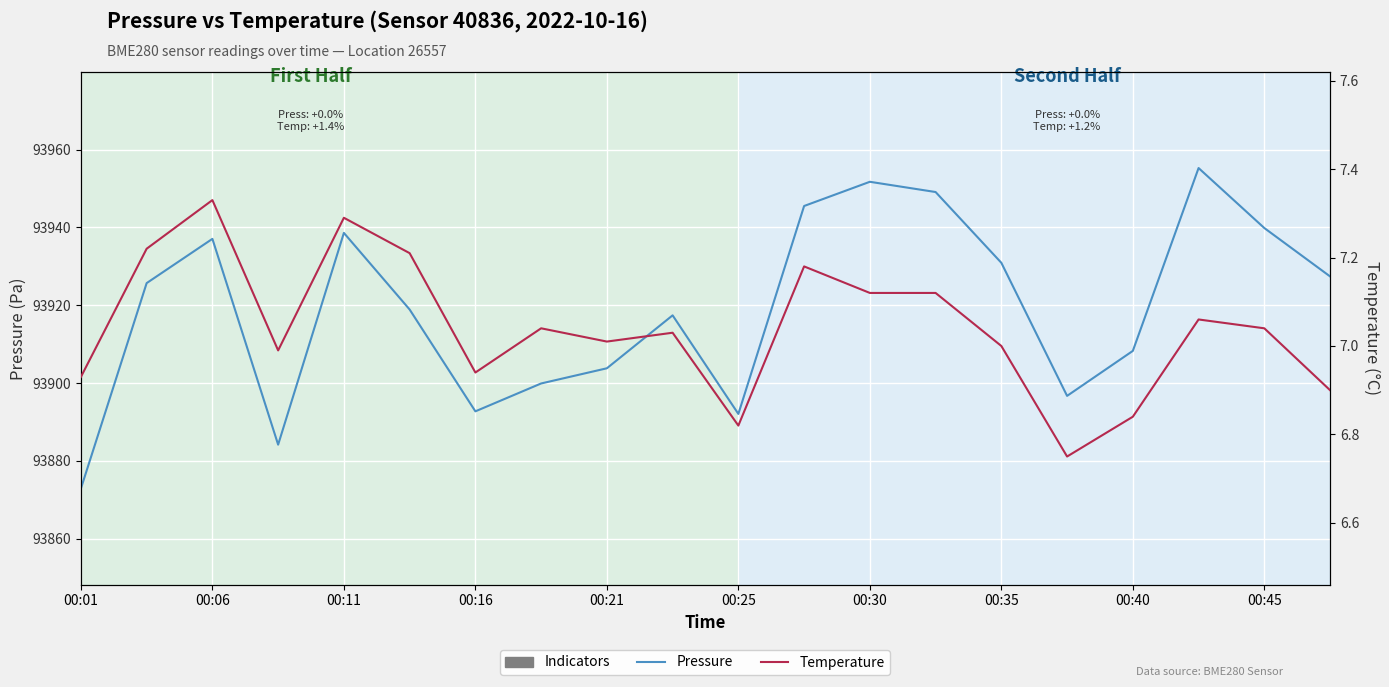

Is this an area chart (filled region under the line)?

No